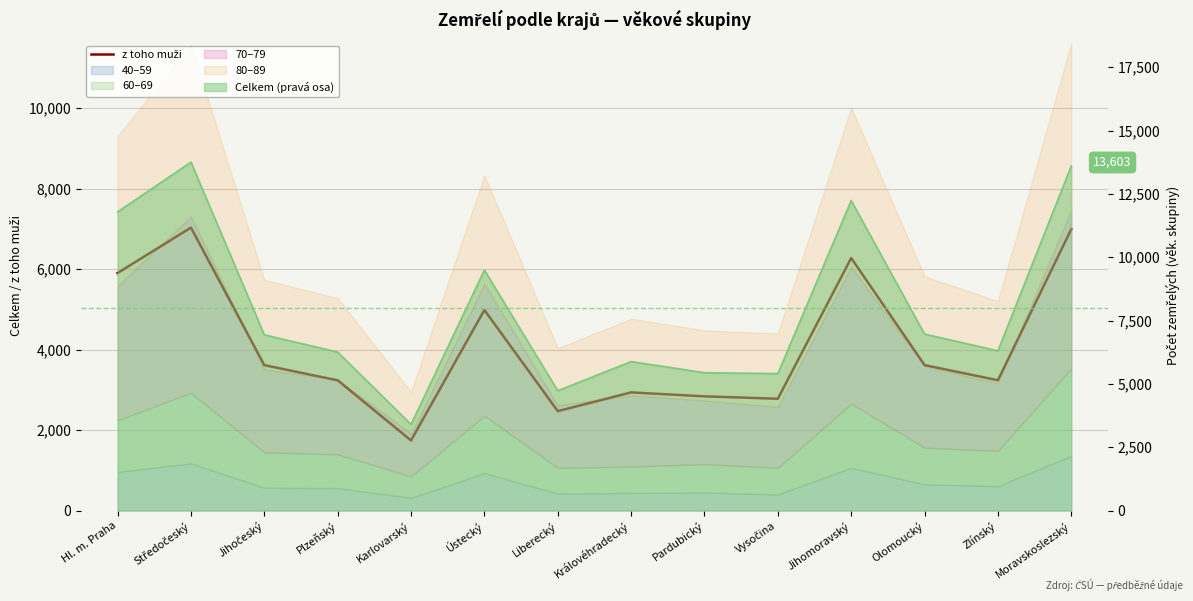

How many lines are shown in the chart?

1